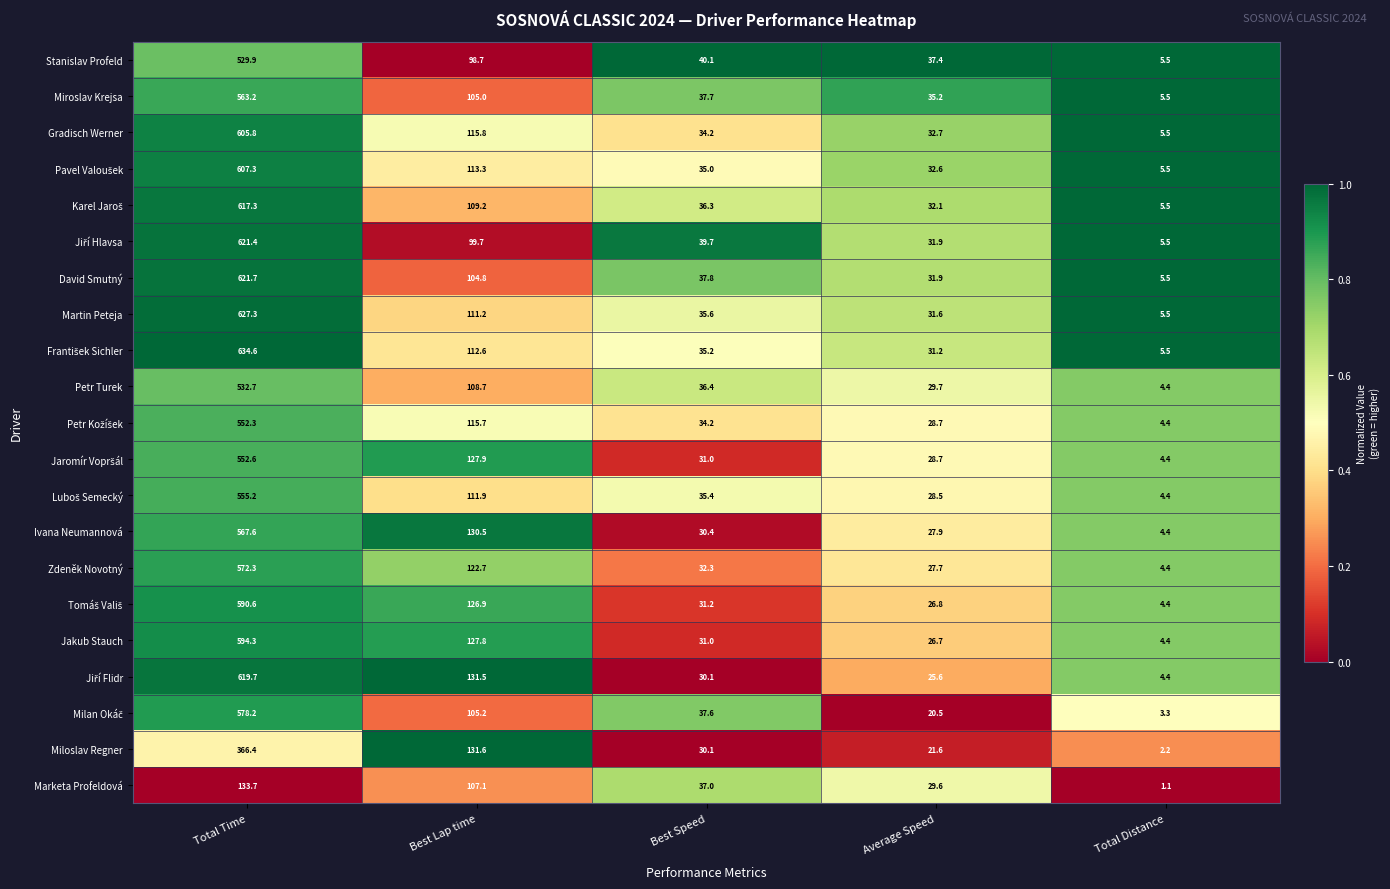

What is the greatest value displayed?

634.6